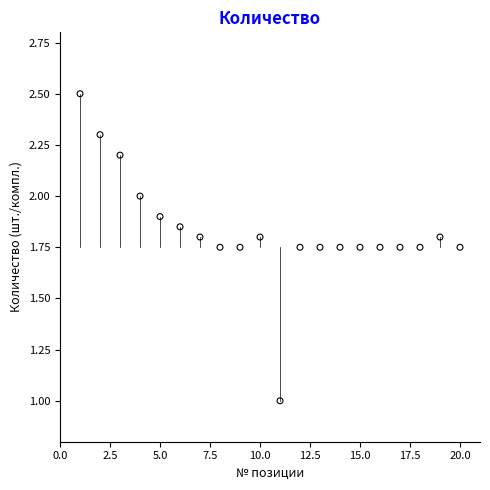

What is the range of X values (max minus min)?

19.0